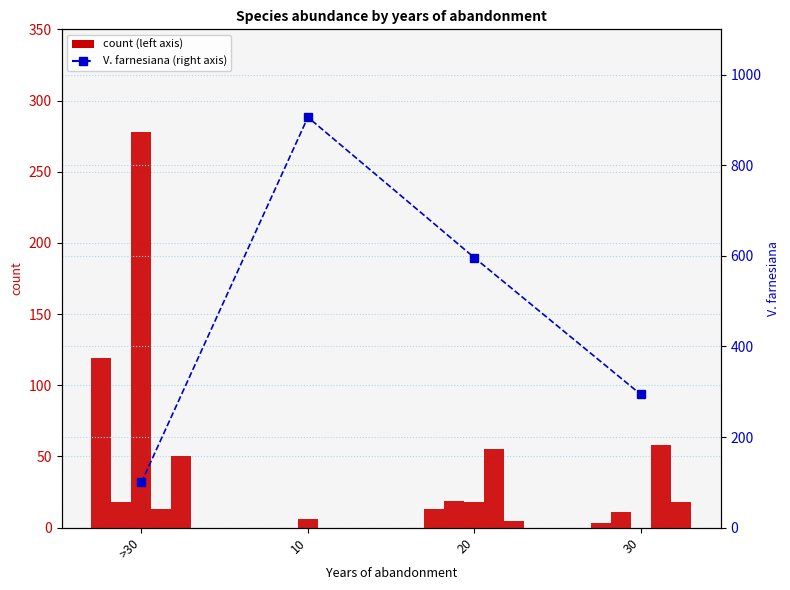

What is the label of the 4th bar from the left?

30